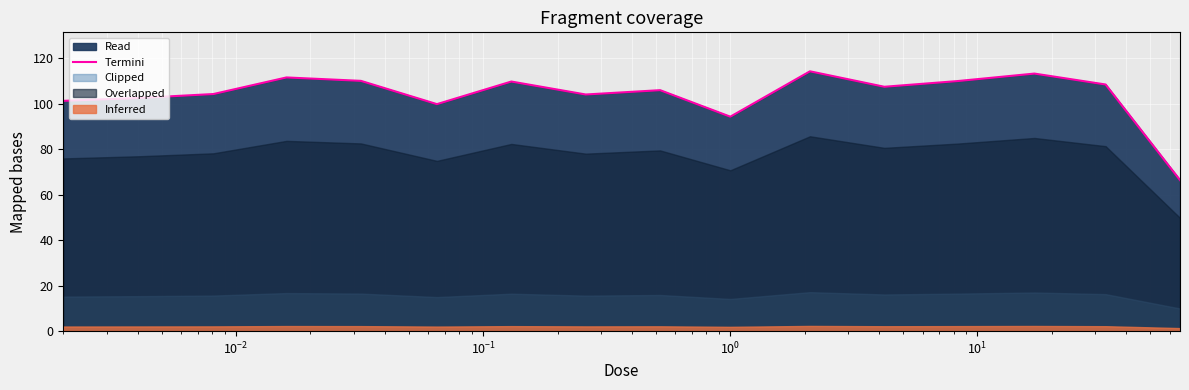

Is it true that the value at 15 is 27.1?

False